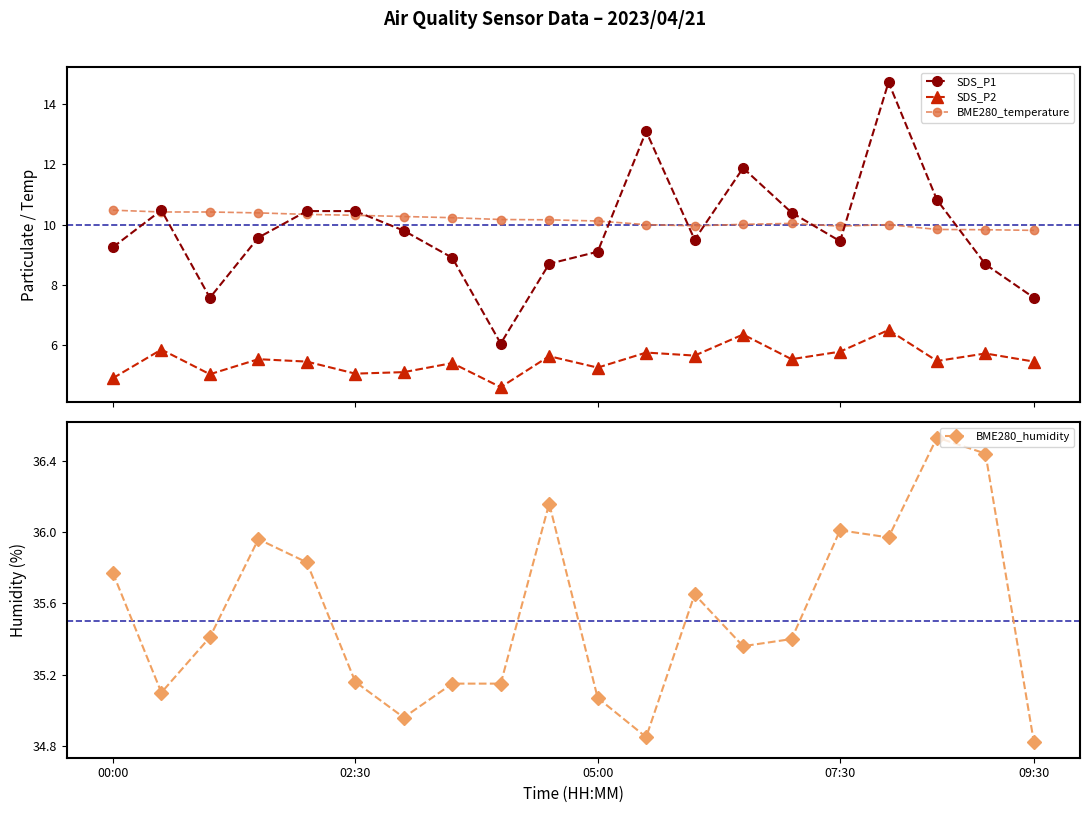

At which category is the sum across all series the highest?

16